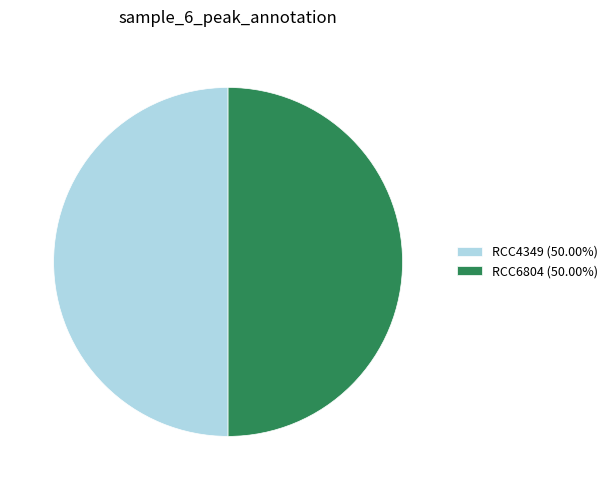

Approximately how many times larger is the value at RCC6804 (50.00%) compared to RCC4349 (50.00%)?

1.0